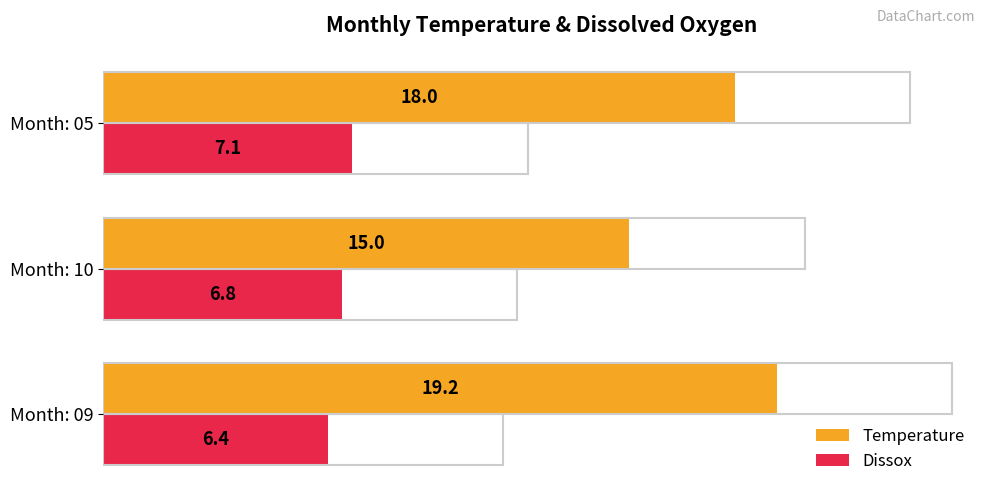

At which category is the sum across all series the highest?

Month: 09